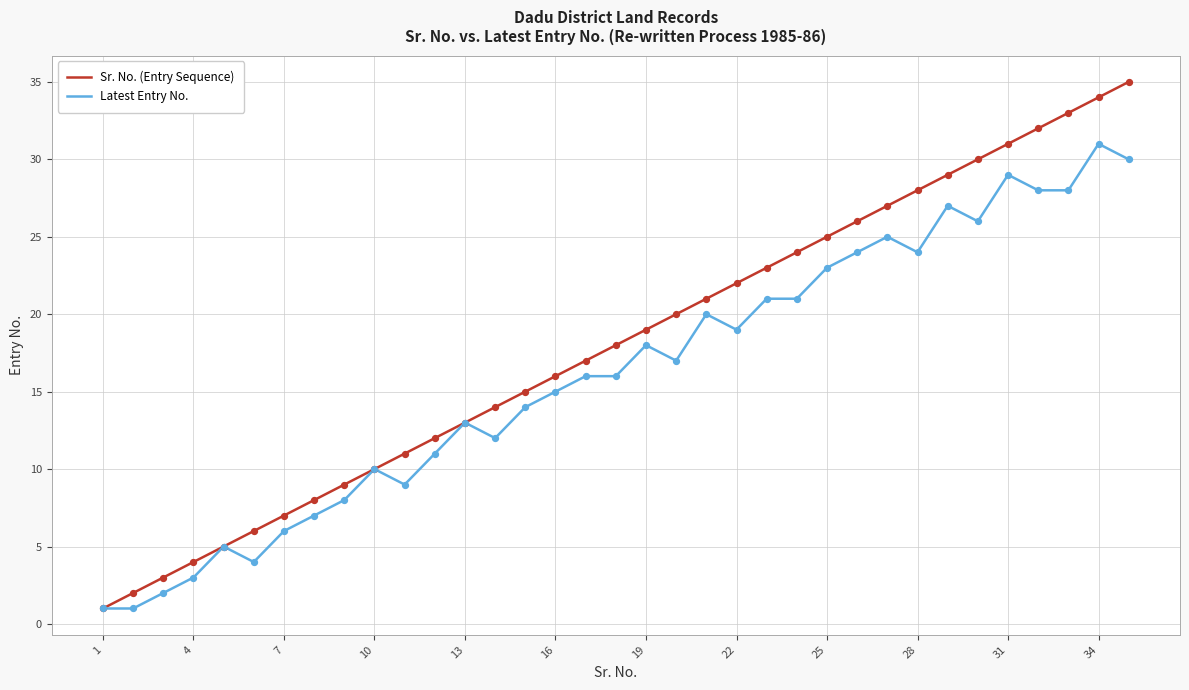

Which series has the largest total across all categories?

Sr. No. (Entry Sequence)